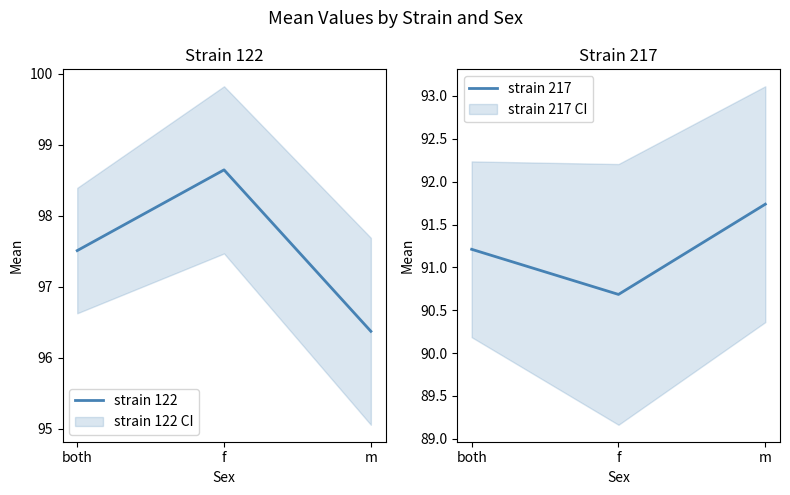

Between f and both, which is larger?

f